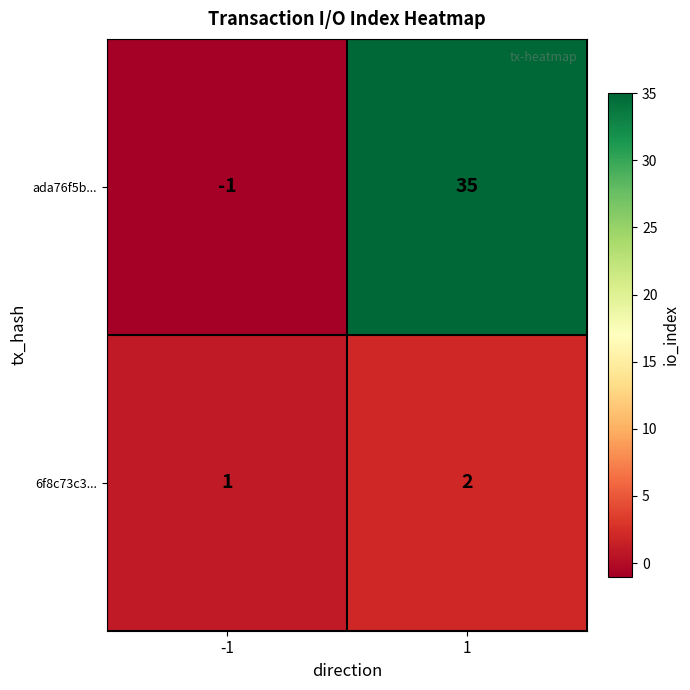

The ada76f5b... series shows 10 at 1. True or false?

False